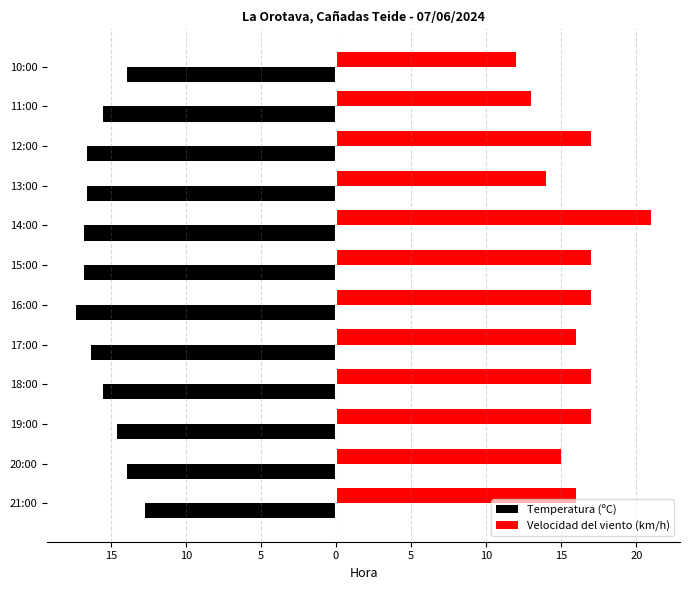

List the series in order of their peak value, highest first.

Velocidad del viento (km/h), Temperatura (ºC)